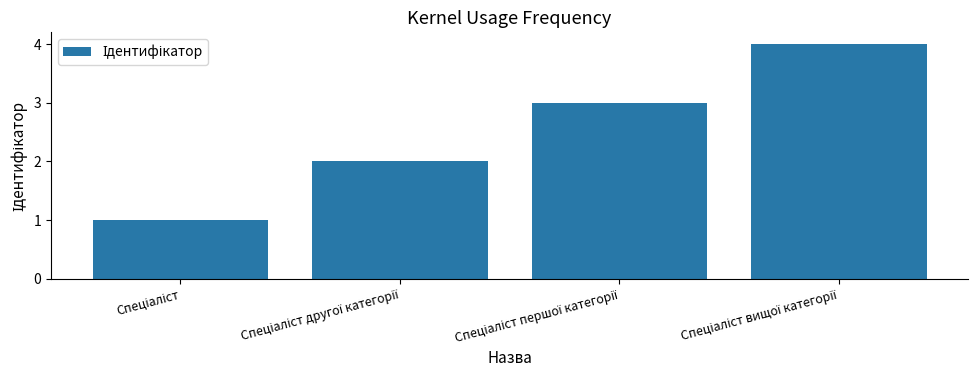

What is the maximum value shown in the chart?

4